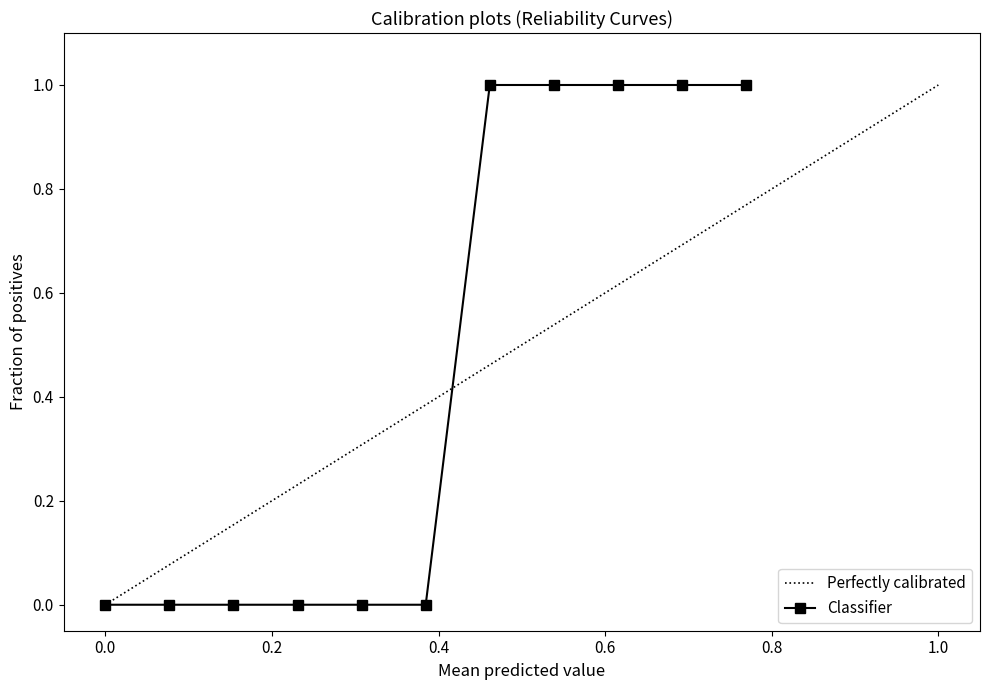

The Perfectly calibrated series shows 0.6 at 0.6. True or false?

True